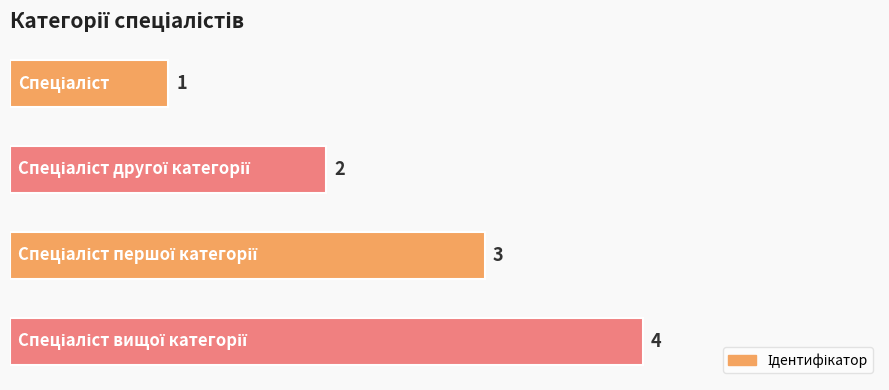

Does the chart contain stacked bars?

No